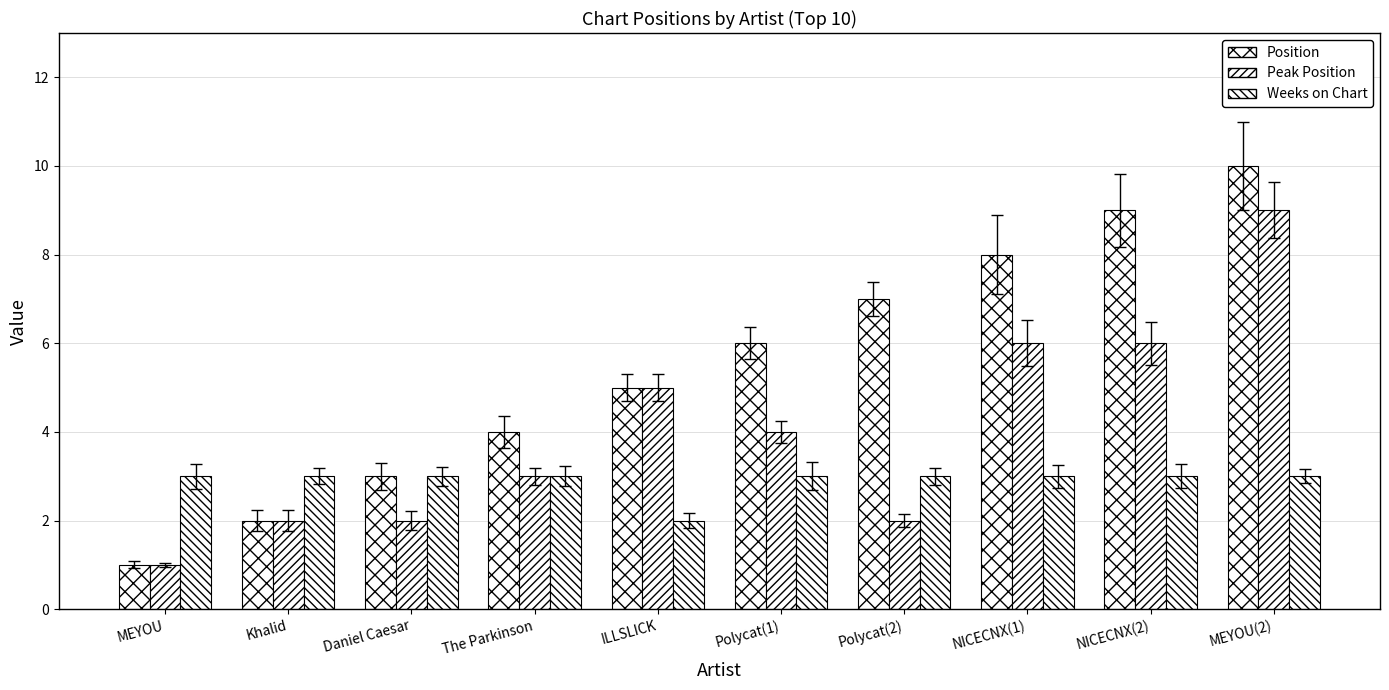

Which has a higher value, ILLSLICK or Daniel Caesar?

ILLSLICK